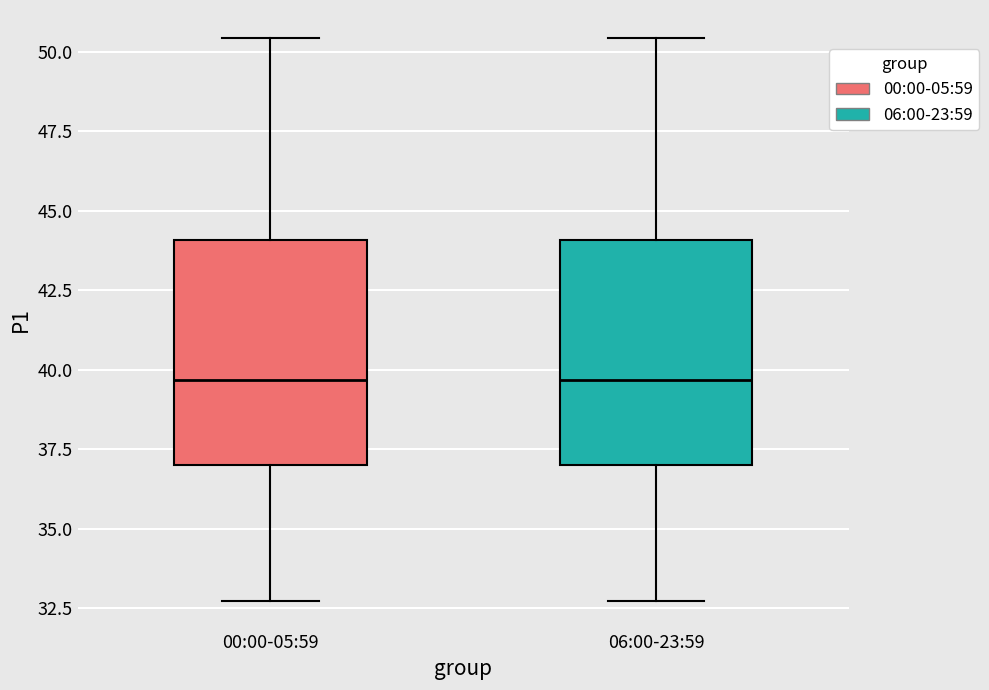

Reading left to right, transcribe this box plot: for each box, give where its median line is, the range the box spans, and where its two whiskers end, as read against the y-axis. The values are not printed on the chart, so give them approximately, as read against the axis.

00:00-05:59: median 39.5, box 37.0 to 44.0, whiskers 32.5 to 50.5
06:00-23:59: median 39.5, box 37.0 to 44.0, whiskers 32.5 to 50.5